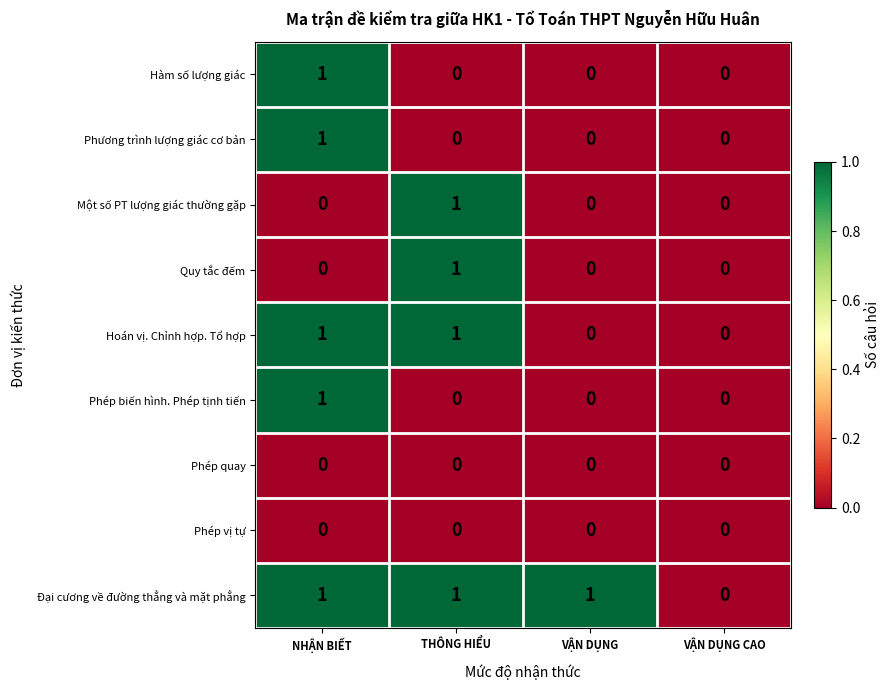

The Phép vị tự series shows 0 at VẬN DỤNG CAO. True or false?

True